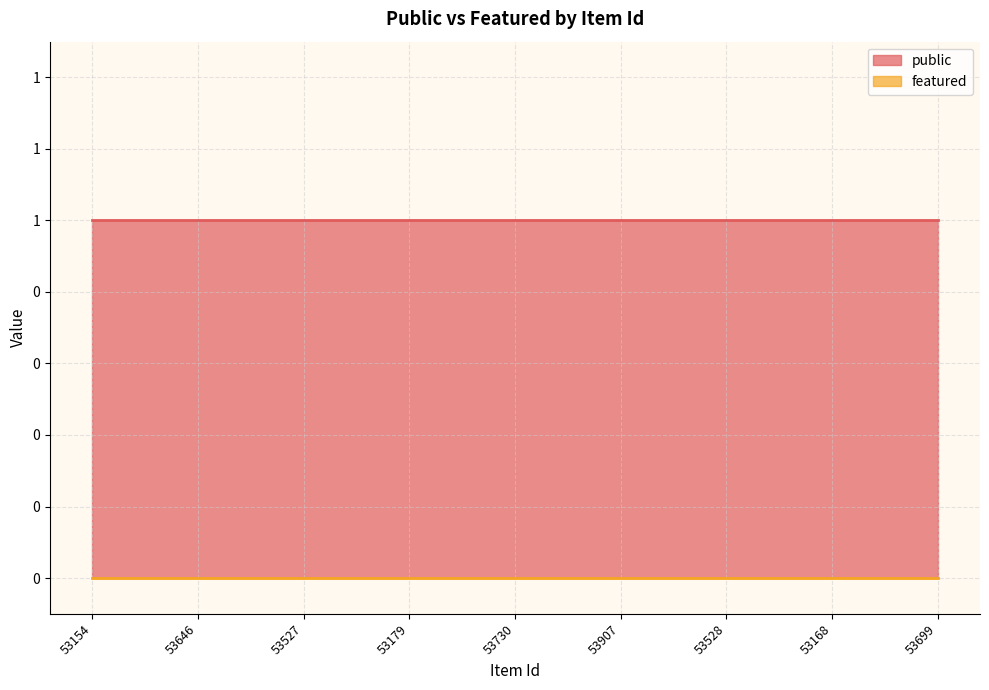

Which series has the largest range (max minus min)?

public